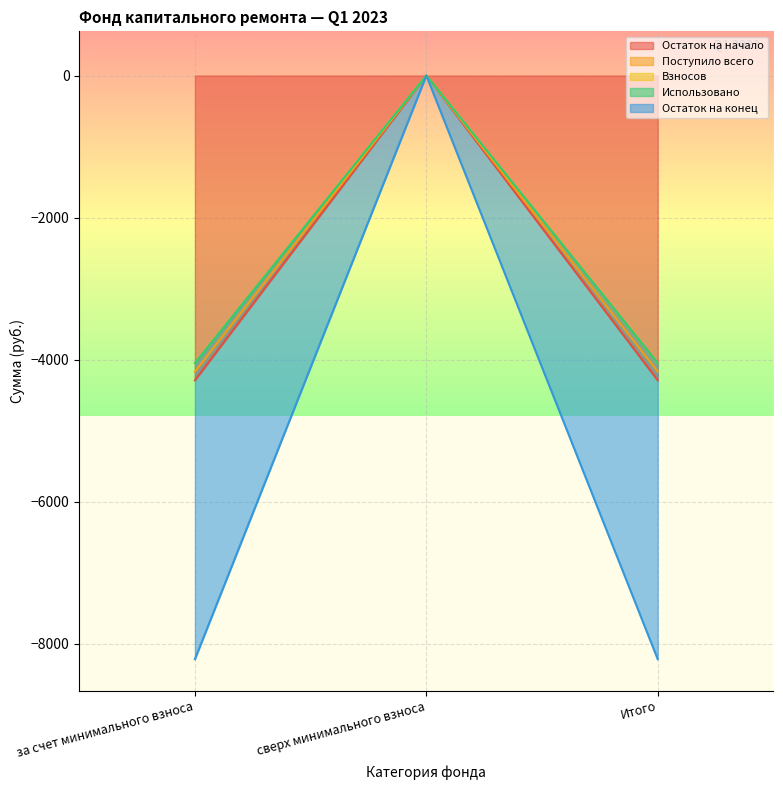

The Остаток на начало series shows -1668.5 at за счет минимального взноса. True or false?

False